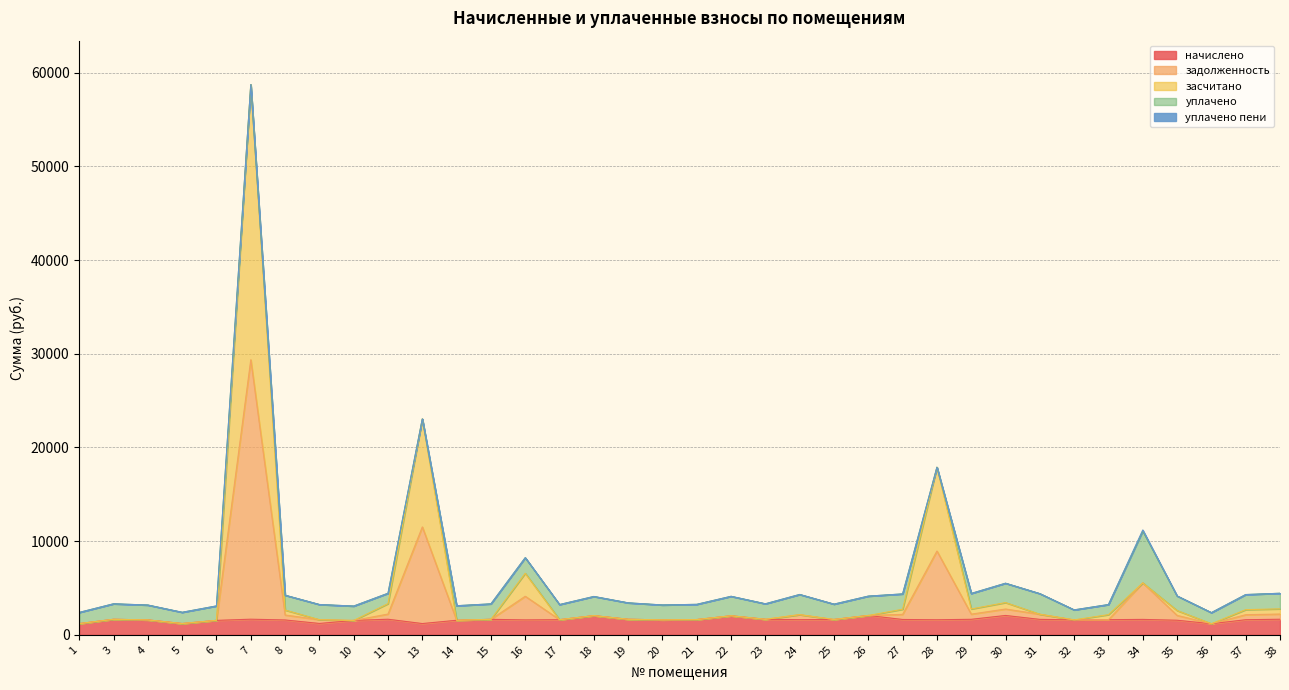

What is the difference between the засчитано values at 24 and 22?

122.0